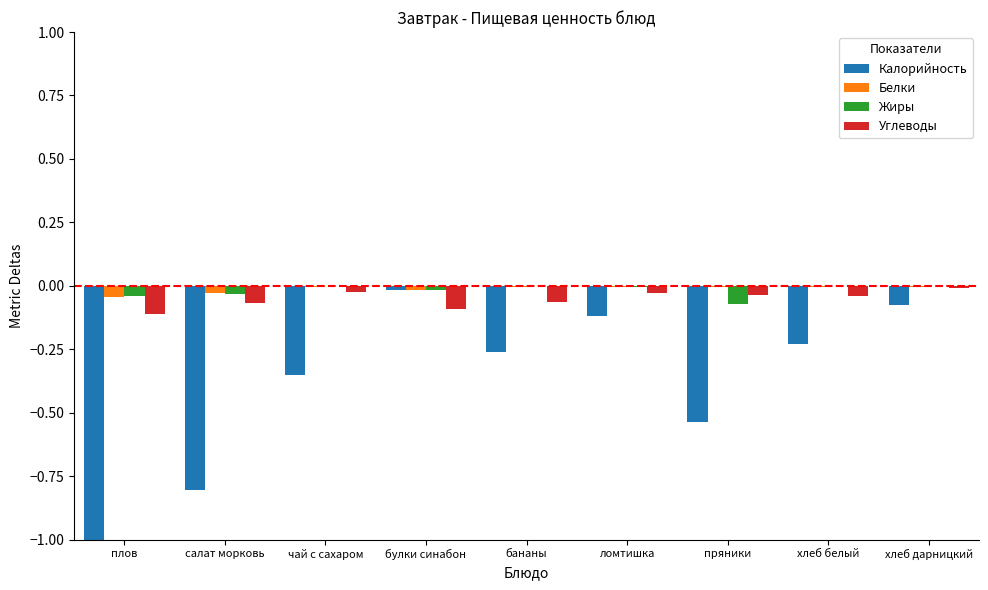

What are all the series names shown in the legend?

Калорийность, Белки, Жиры, Углеводы